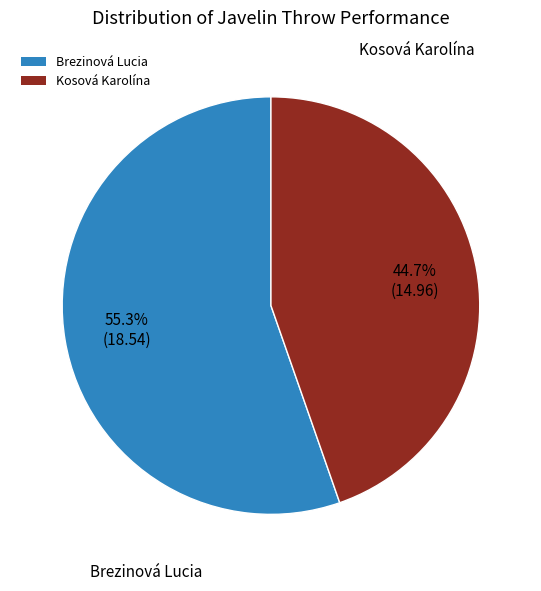

To the nearest percent, what portion does Kosová Karolína represent?

45%